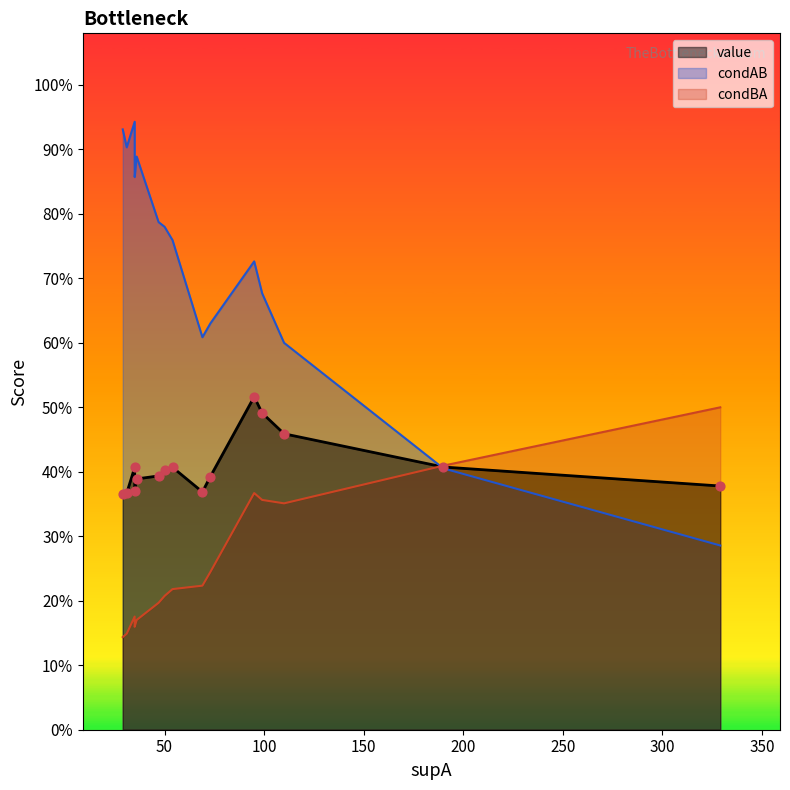

Which series has the largest Y range (max minus min)?

condAB